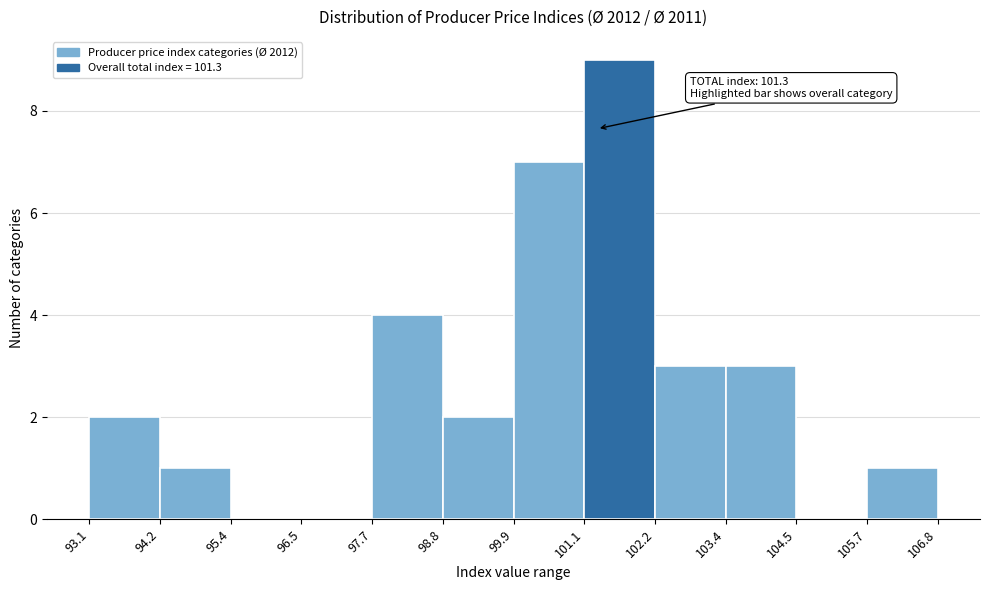

Which range on the x-axis has the tallest bar?

101.1 to 102.2